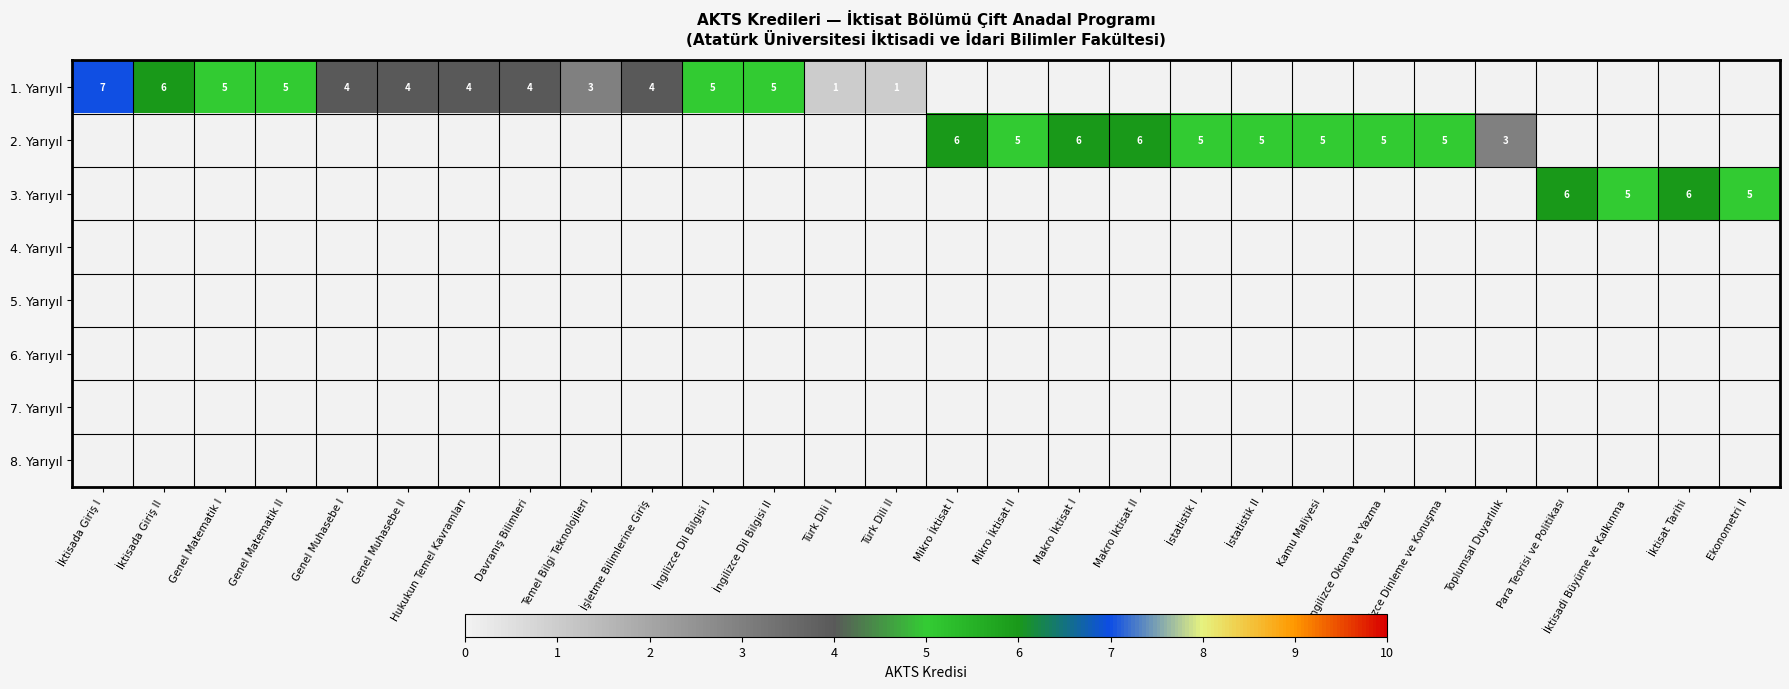

Is it true that 2. Yarıyıl equals 1 at Toplumsal Duyarlılık?

False